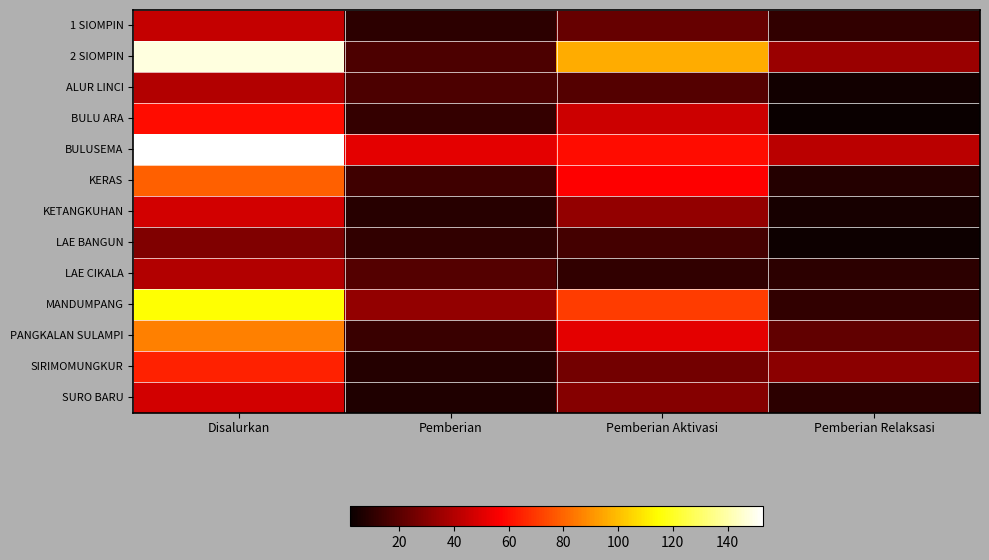

Reading right to left, extract all data points from this chart.

1 SIOMPIN: Pemberian Relaksasi=11	Pemberian Aktivasi=23	Pemberian=10	Disalurkan=44
2 SIOMPIN: Pemberian Relaksasi=35	Pemberian Aktivasi=96	Pemberian=17	Disalurkan=148
ALUR LINCI: Pemberian Relaksasi=4	Pemberian Aktivasi=19	Pemberian=17	Disalurkan=40
BULU ARA: Pemberian Relaksasi=2	Pemberian Aktivasi=46	Pemberian=12	Disalurkan=60
BULUSEMA: Pemberian Relaksasi=42	Pemberian Aktivasi=60	Pemberian=51	Disalurkan=153
KERAS: Pemberian Relaksasi=8	Pemberian Aktivasi=57	Pemberian=14	Disalurkan=79
KETANGKUHAN: Pemberian Relaksasi=5	Pemberian Aktivasi=33	Pemberian=9	Disalurkan=47
LAE BANGUN: Pemberian Relaksasi=3	Pemberian Aktivasi=15	Pemberian=11	Disalurkan=29
LAE CIKALA: Pemberian Relaksasi=10	Pemberian Aktivasi=11	Pemberian=19	Disalurkan=40
MANDUMPANG: Pemberian Relaksasi=11	Pemberian Aktivasi=71	Pemberian=33	Disalurkan=115
PANGKALAN SULAMPI: Pemberian Relaksasi=22	Pemberian Aktivasi=51	Pemberian=13	Disalurkan=86
SIRIMOMUNGKUR: Pemberian Relaksasi=31	Pemberian Aktivasi=26	Pemberian=8	Disalurkan=65
SURO BARU: Pemberian Relaksasi=10	Pemberian Aktivasi=30	Pemberian=7	Disalurkan=47